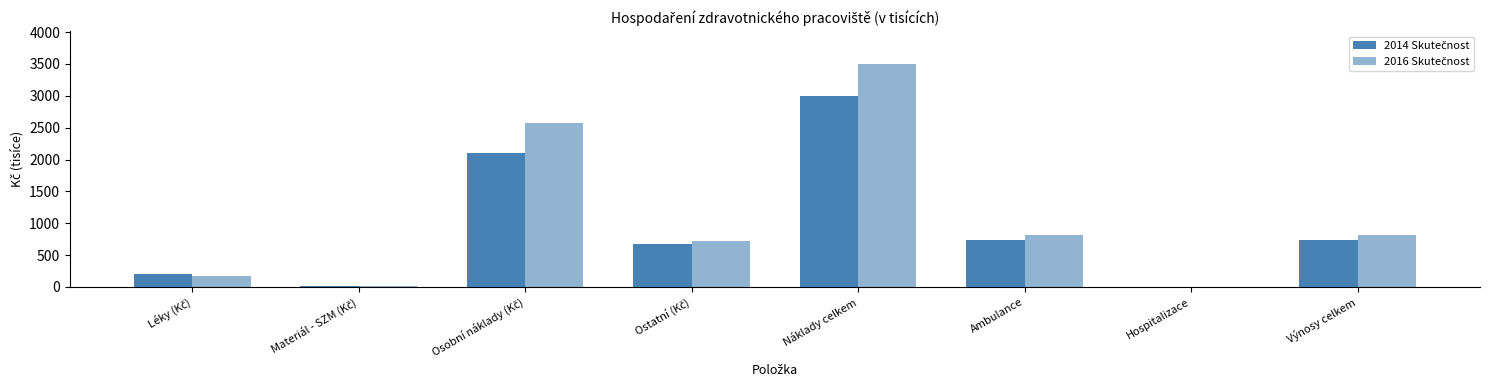

What is the sum of the 2016 Skutečnost values at Hospitalizace and Ostatní (Kč)?

726.8